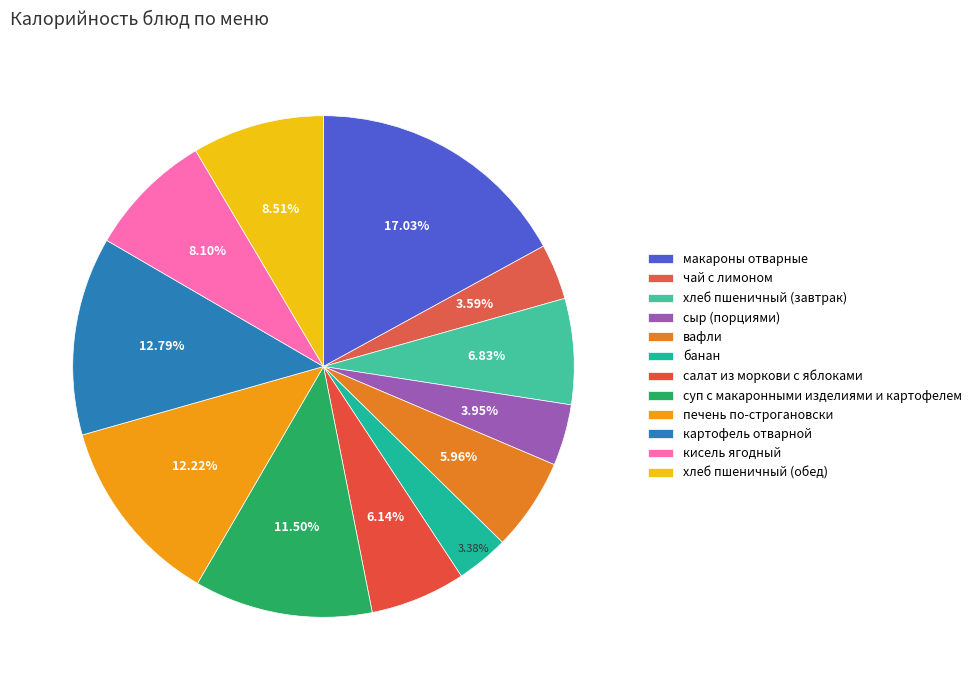

Rank the categories by value from lowest to highest.

банан, чай с лимоном, сыр (порциями), вафли, салат из моркови с яблоками, хлеб пшеничный (завтрак), кисель ягодный, хлеб пшеничный (обед), суп с макаронными изделиями и картофелем, печень по-строгановски, картофель отварной, макароны отварные